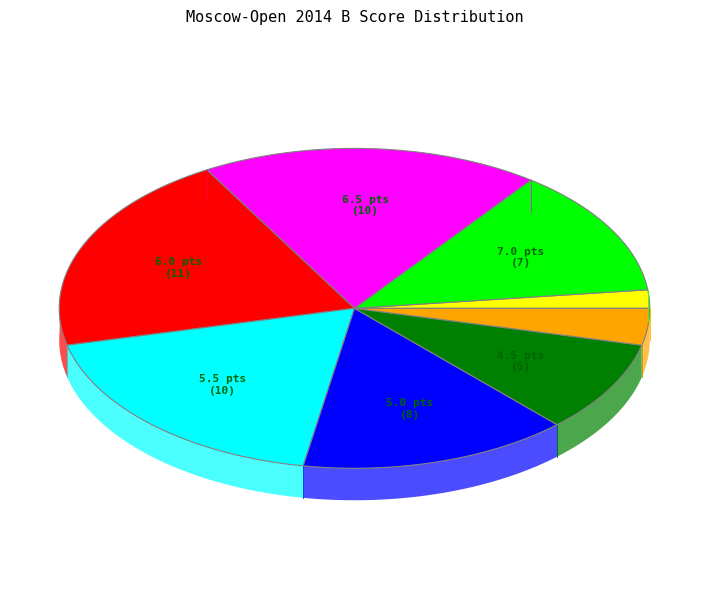

How many segments does this pie chart have?

8